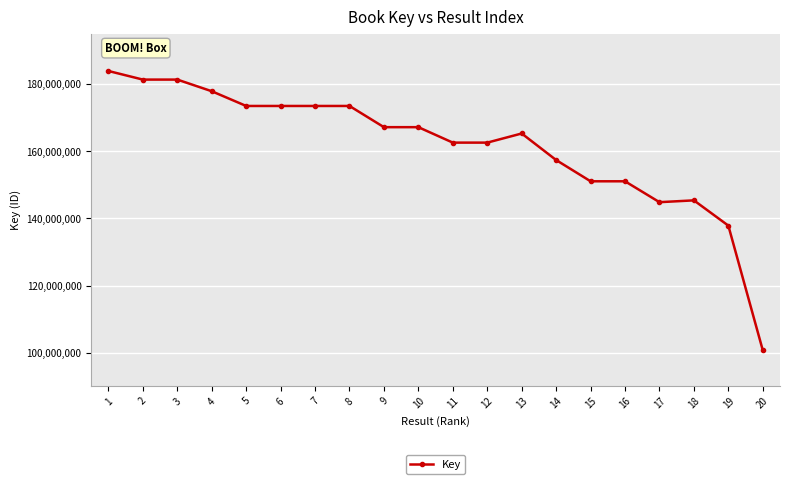

True or false: the data has more than 2 interior local peaks.

True